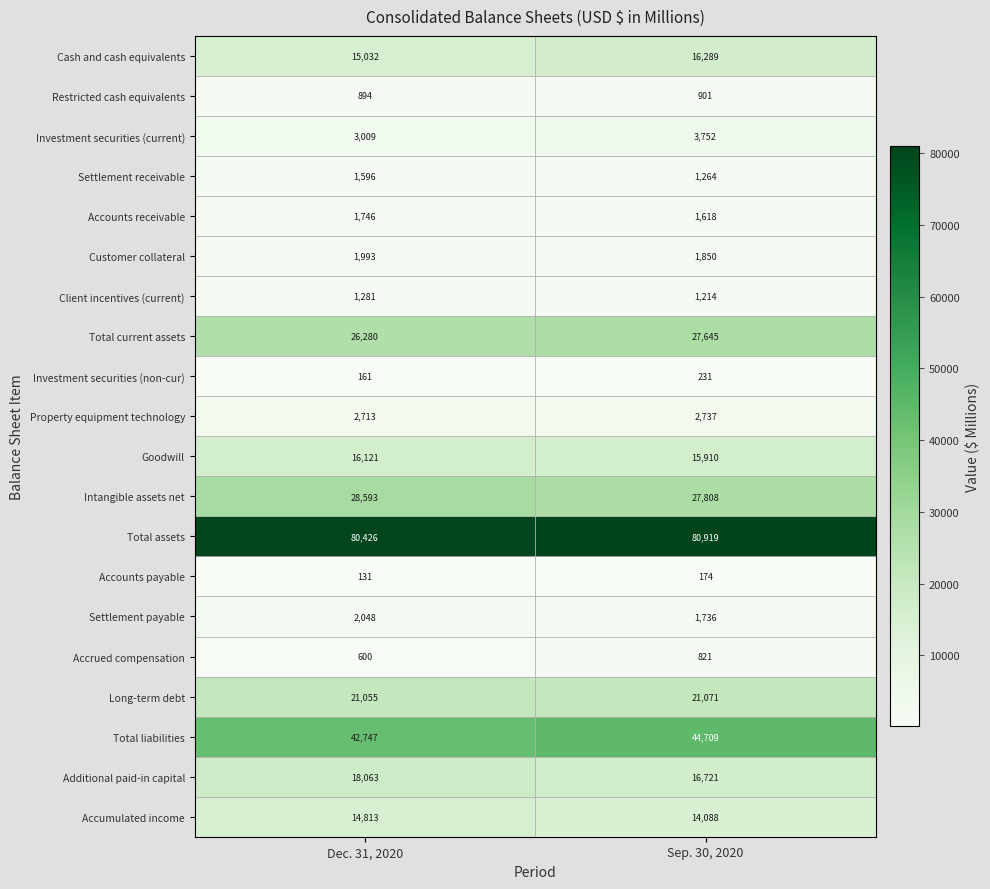

Read the Accumulated income value at Sep. 30, 2020, to the nearest 100.

14100